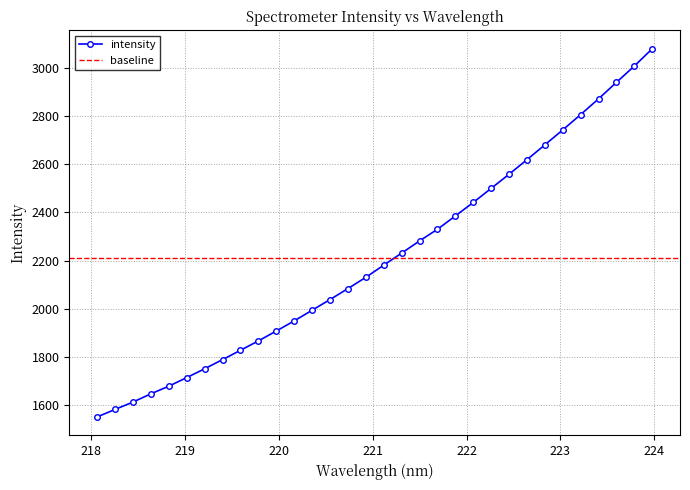

How many data points are less than 2181?

16